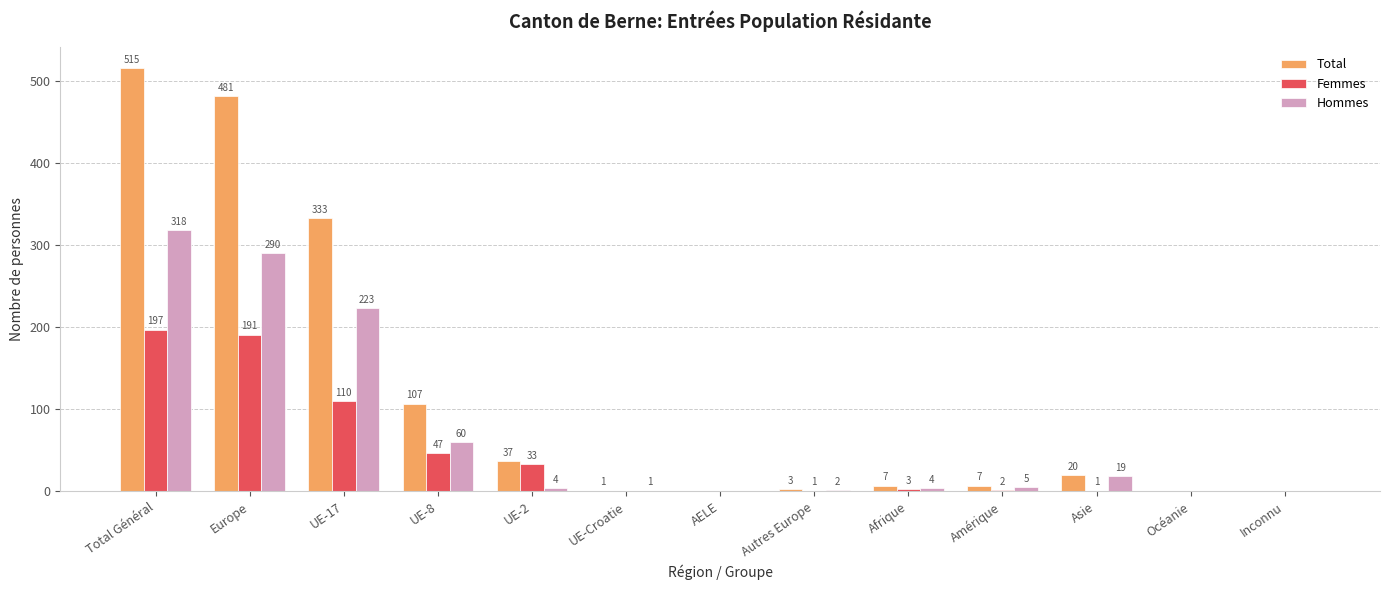

At which category is the sum across all series the highest?

Total Général